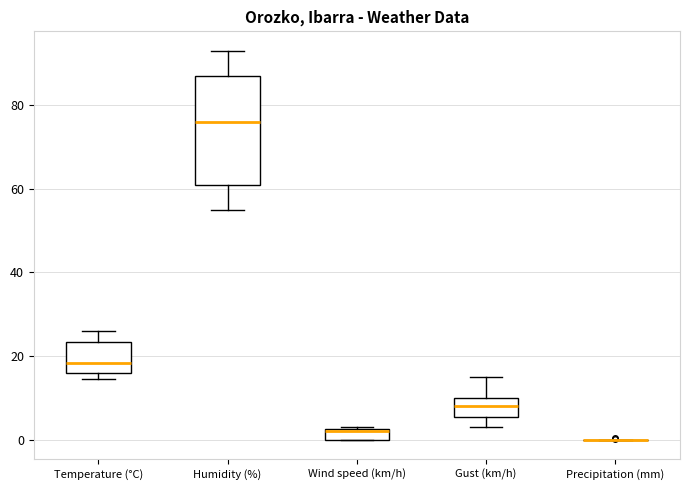

Which box is the tallest, from its lower edge to its upper edge?

Humidity (%)